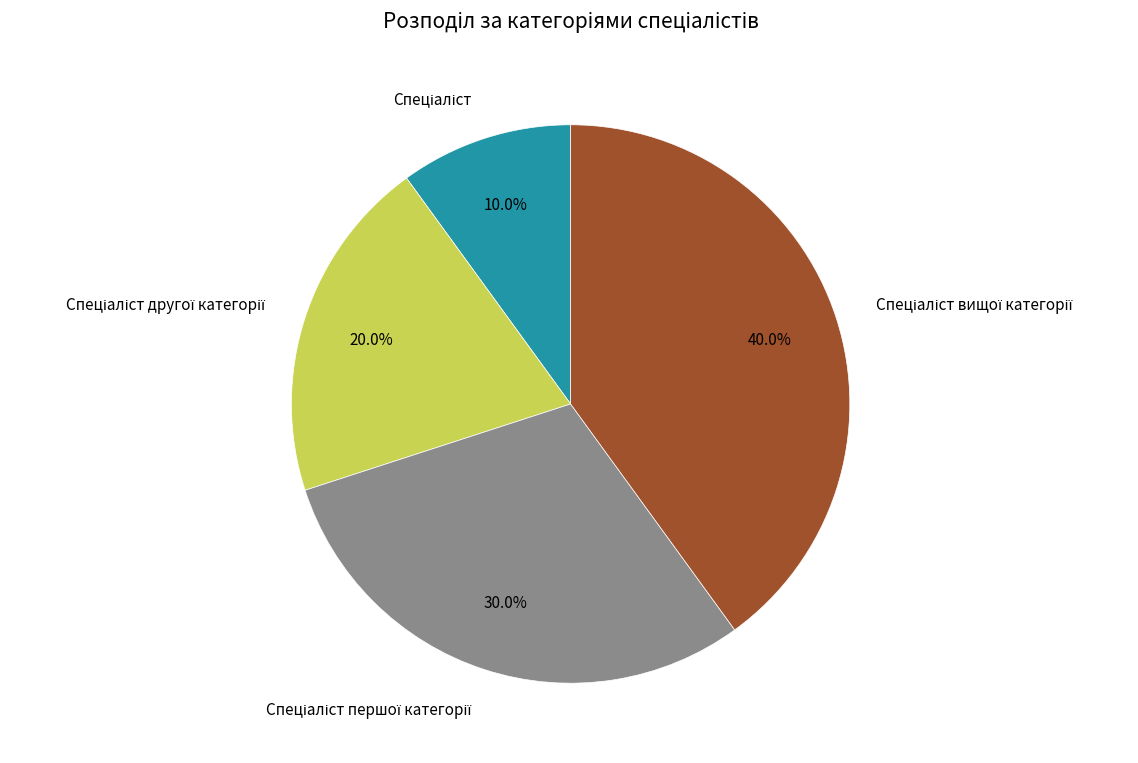

Is there a majority slice in this chart?

No